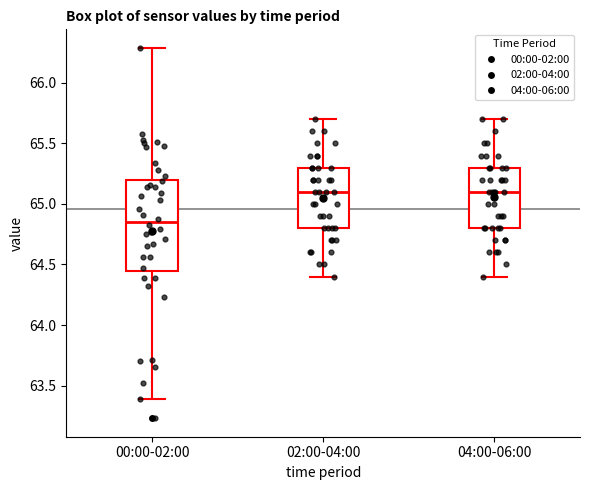

Reading left to right, transcribe this box plot: for each box, give where its median line is, the range the box spans, and where its two whiskers end, as read against the y-axis. The values are not printed on the chart, so give them approximately, as read against the axis.

00:00-02:00: median 64.85, box 64.45 to 65.20, whiskers 63.40 to 66.30
02:00-04:00: median 65.10, box 64.80 to 65.30, whiskers 64.40 to 65.70
04:00-06:00: median 65.10, box 64.80 to 65.30, whiskers 64.40 to 65.70